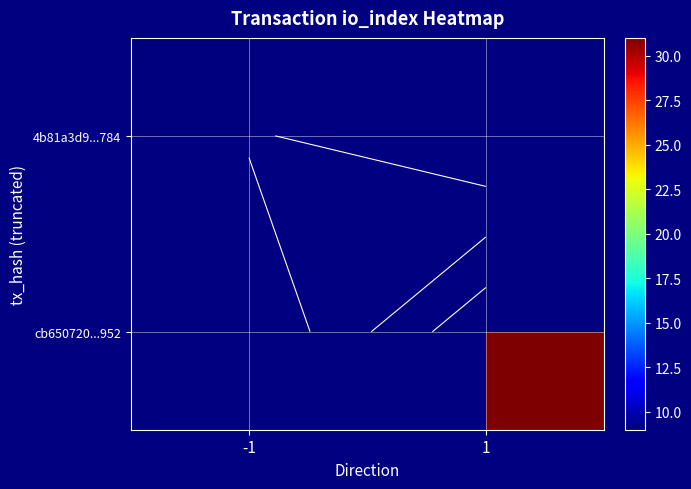

Between -1 and 1, which is larger?

1